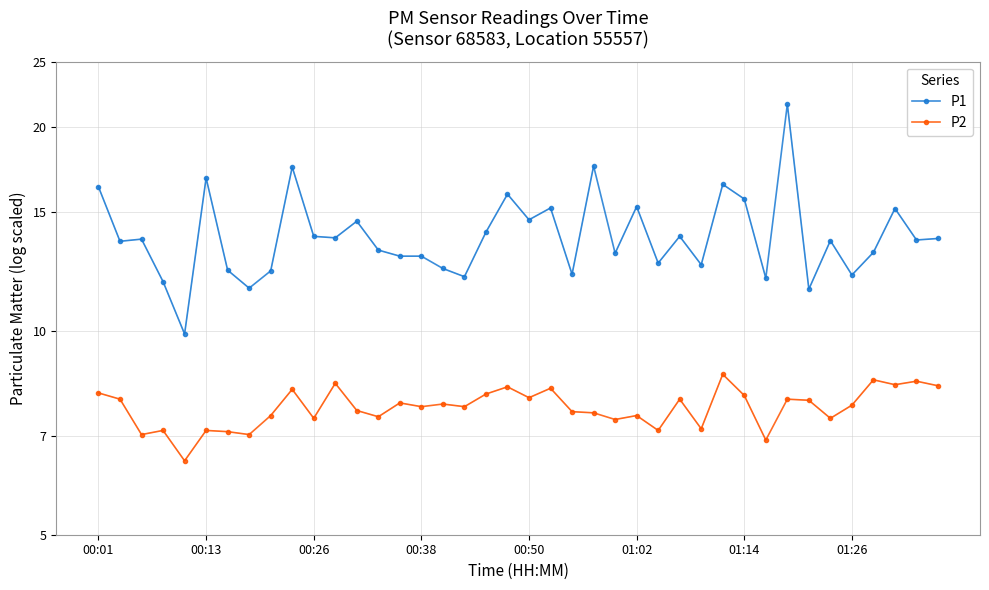

How many data points in P1 are less than 1?

1